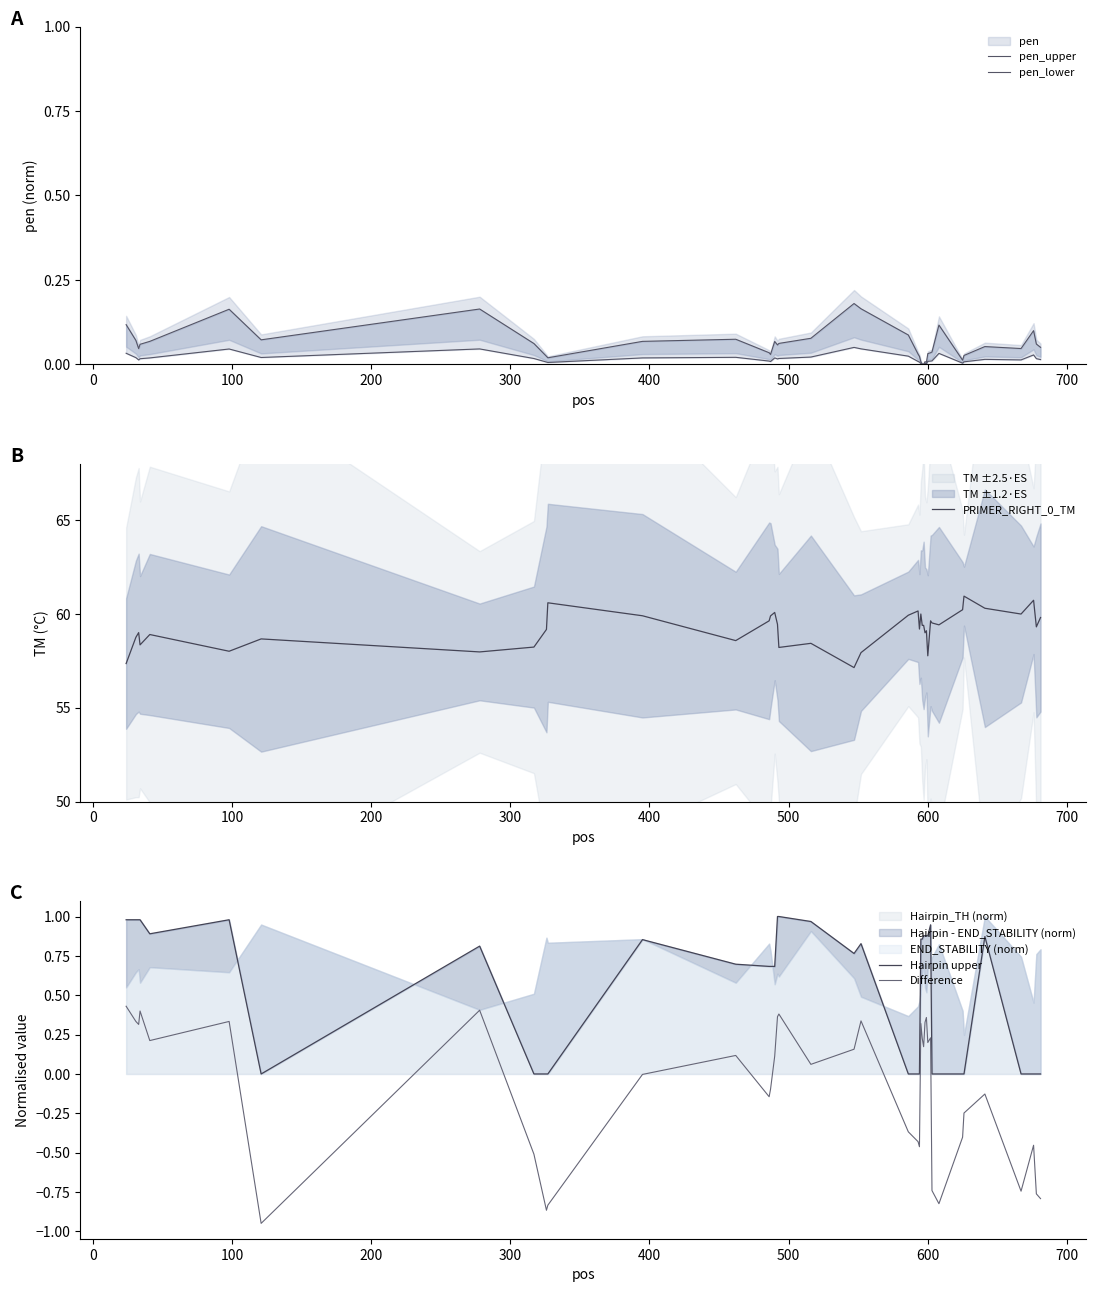

What is the minimum value for PRIMER_RIGHT_0_TM?

57.1